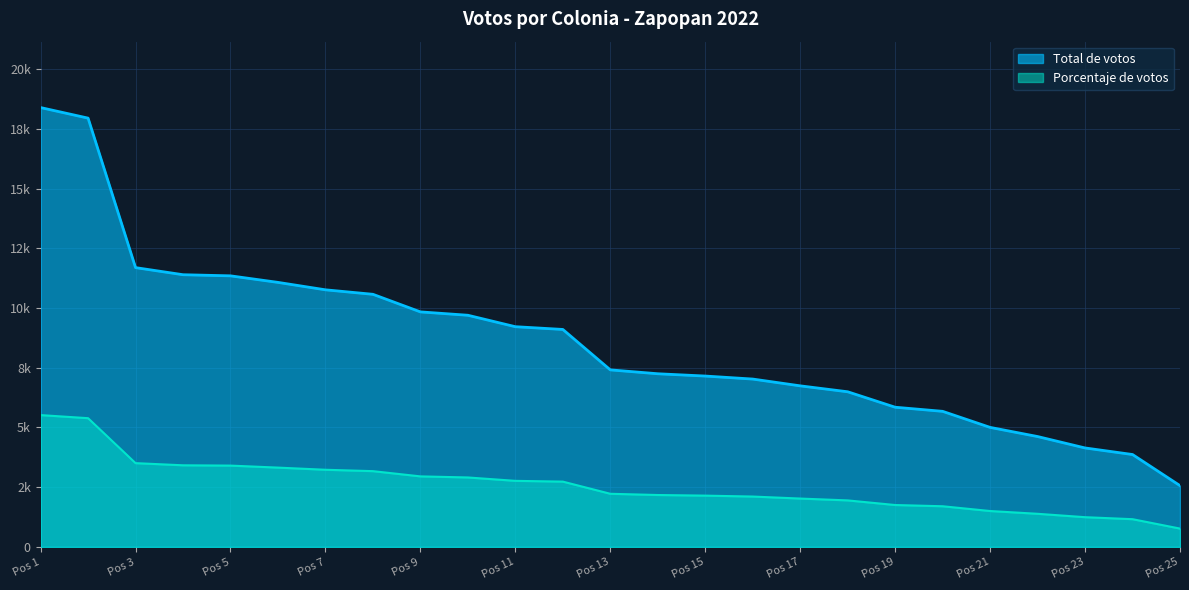

What is the value of the Total de votos point at the 9th from the left?

9838.0